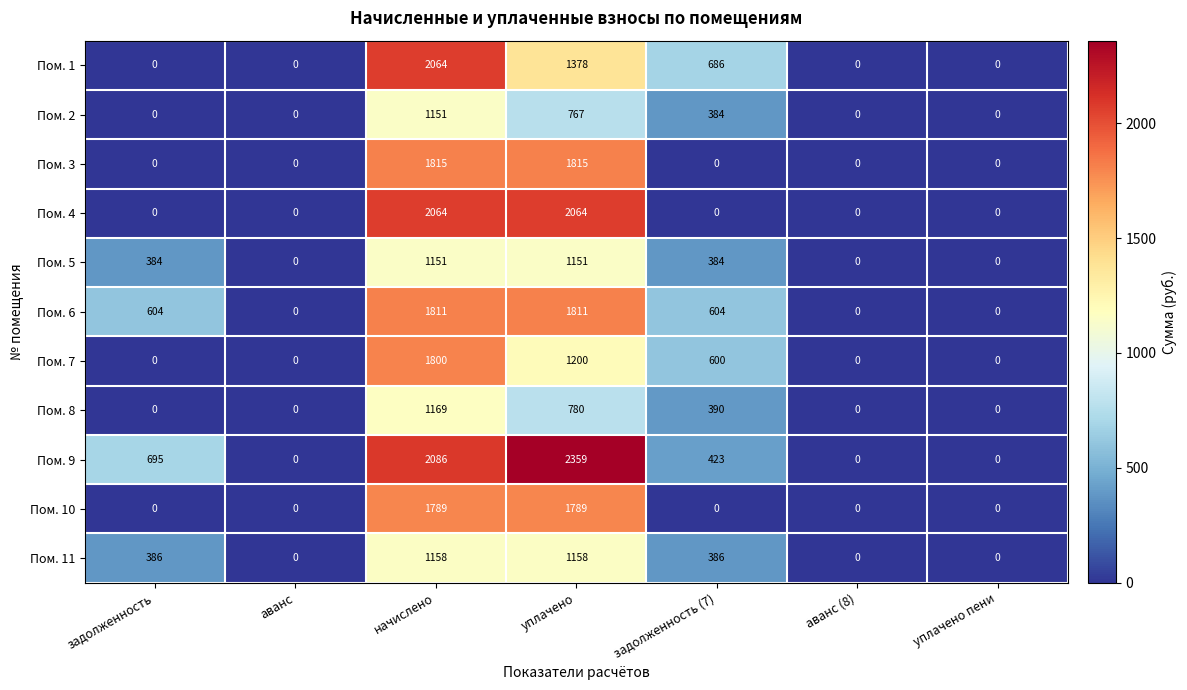

The Пом. 11 series shows 806 at уплачено пени. True or false?

False